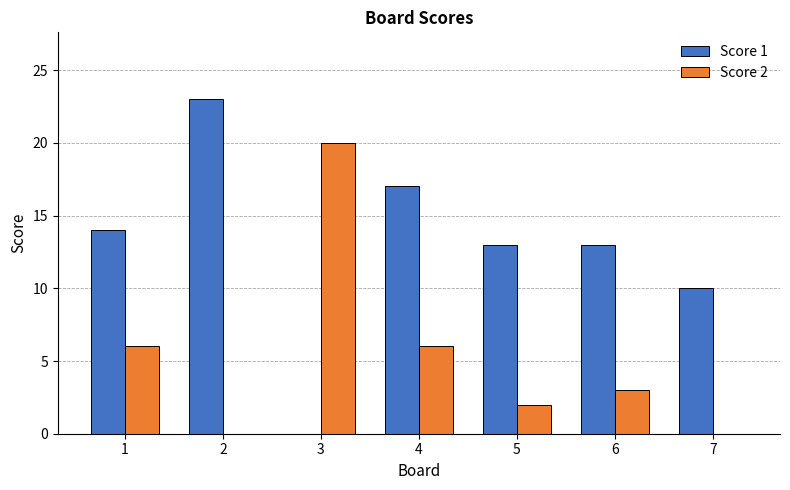

At which label does Score 1 first exceed 13?

1